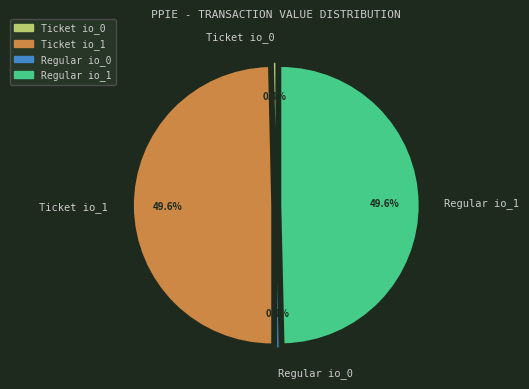

Count the number of slices in the pie.

4